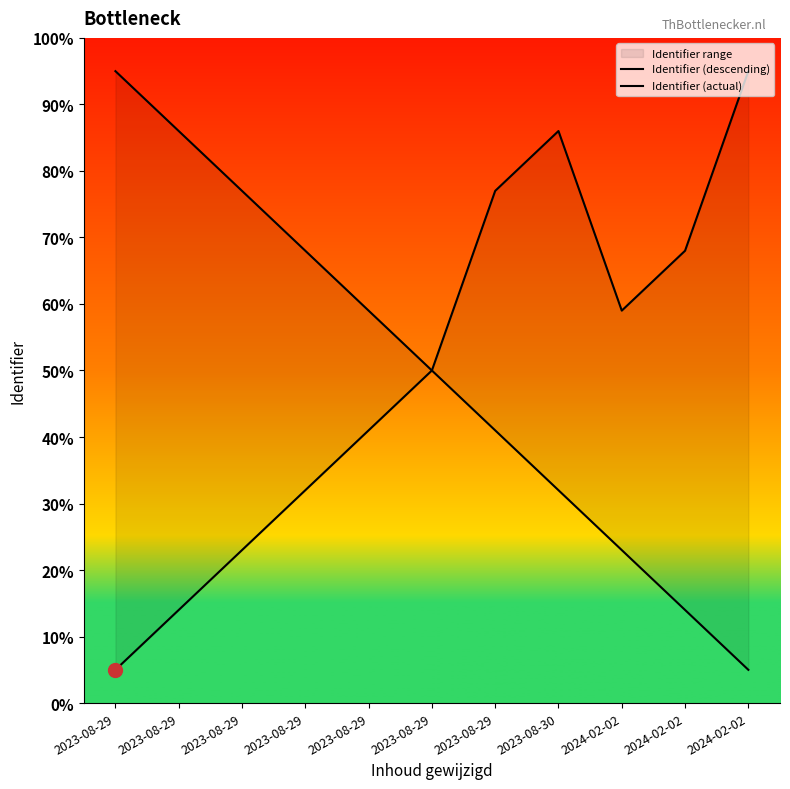

What are all the series names shown in the legend?

Identifier (descending), Identifier (actual)